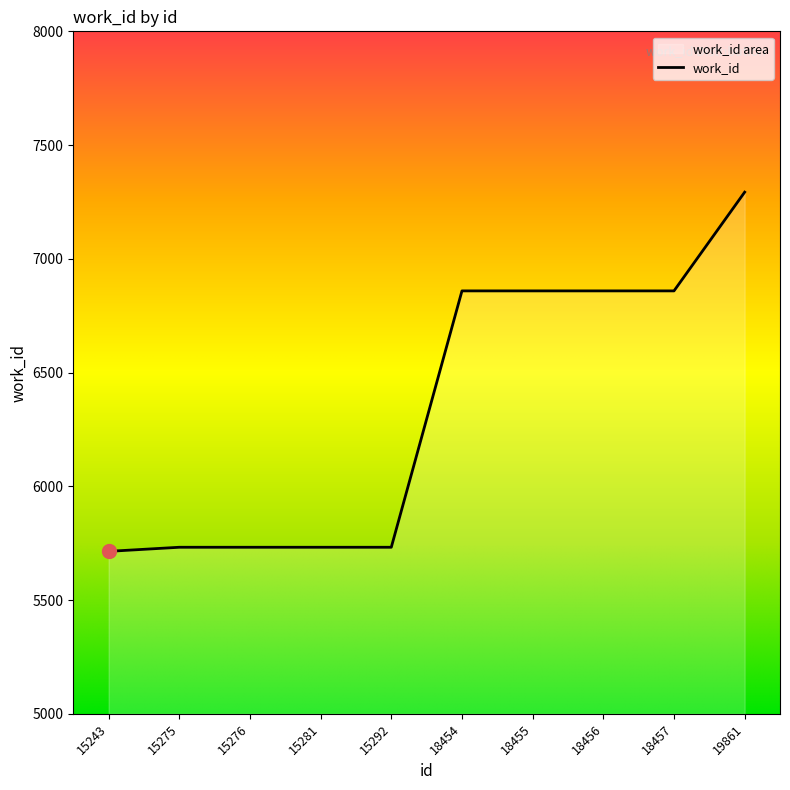

Where does the data first go above 6859?

19861